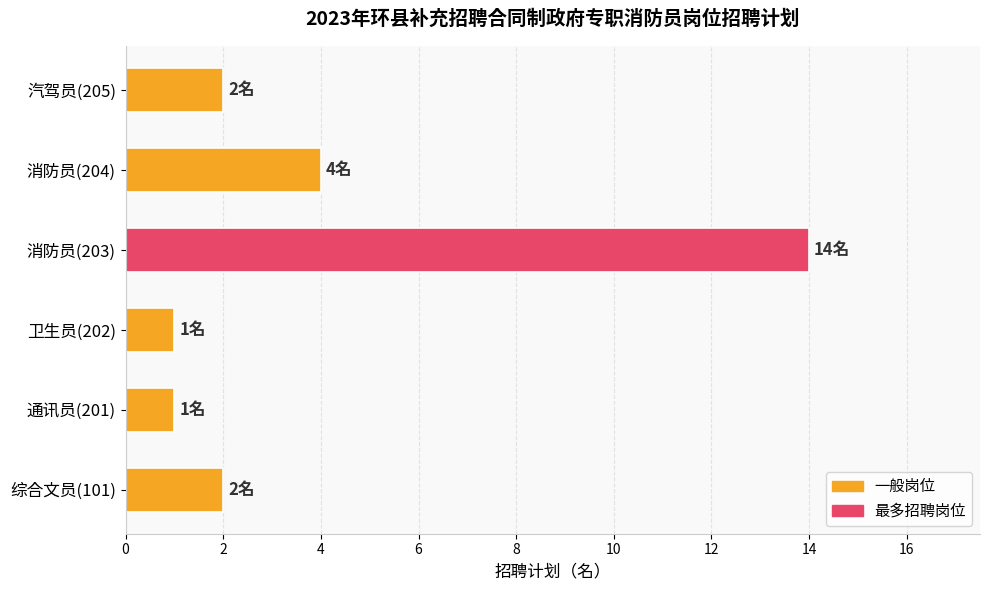

Which label corresponds to the largest value in the chart?

消防员(203)